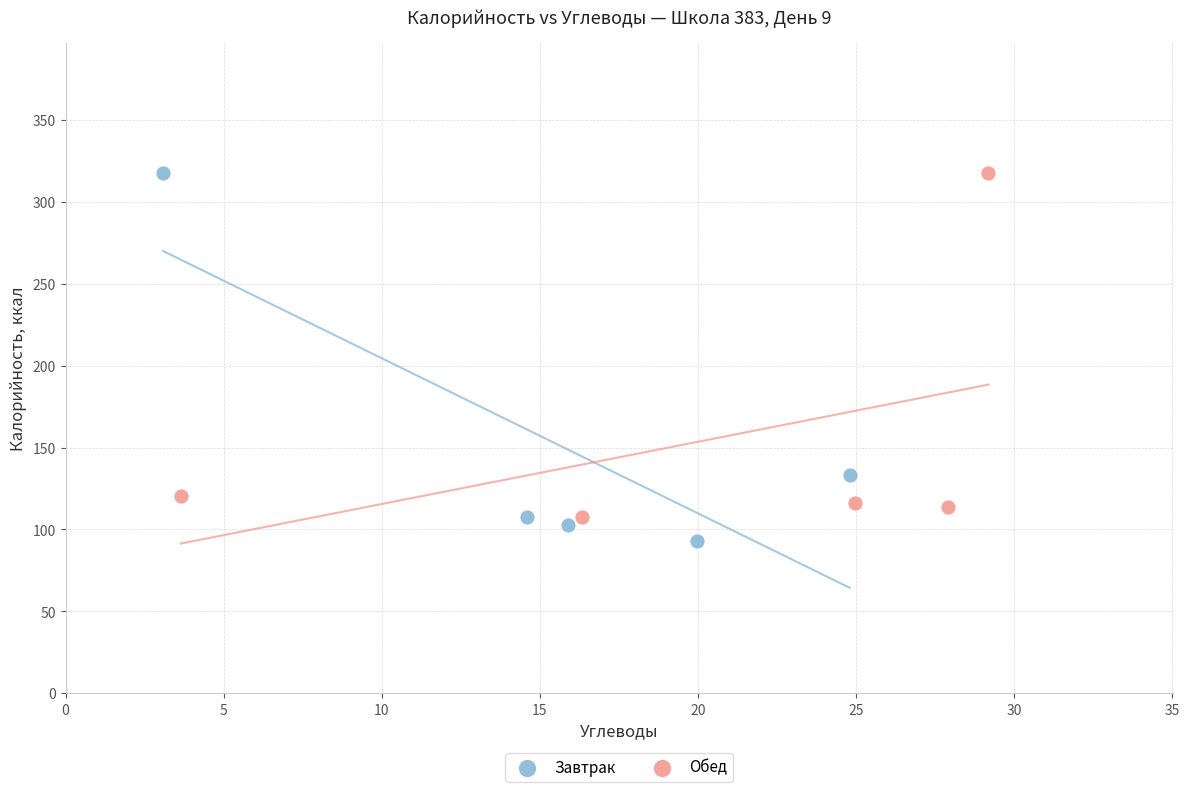

Which series has the largest Y range (max minus min)?

Завтрак